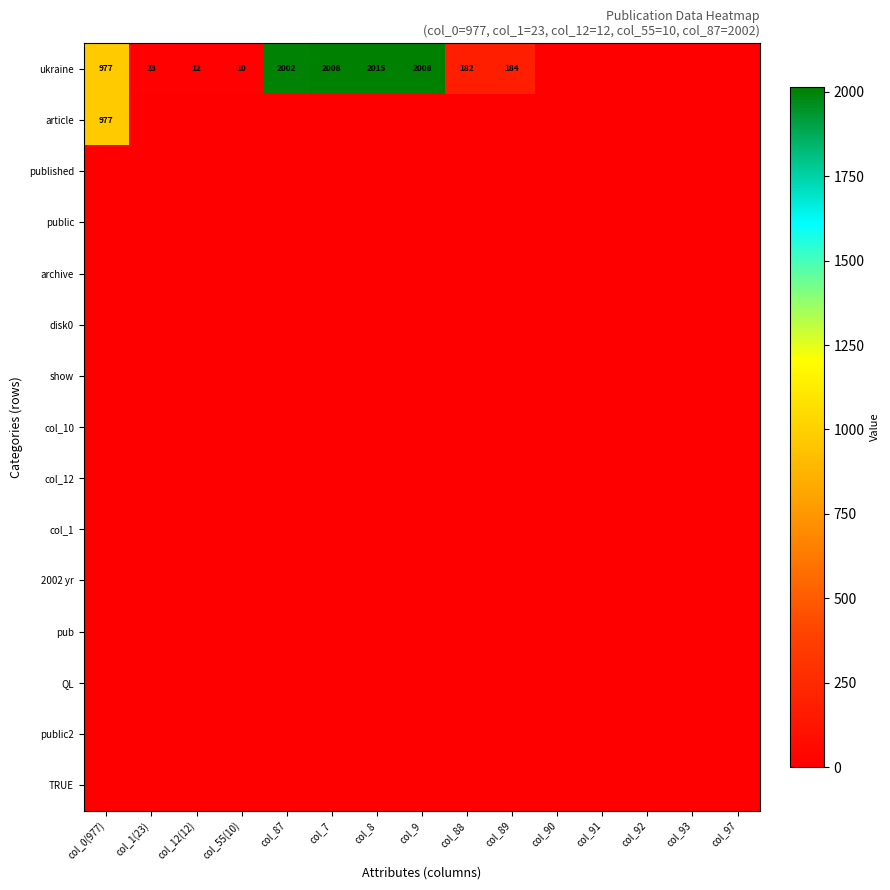

Is it true that ukraine equals 243 at col_88?

False